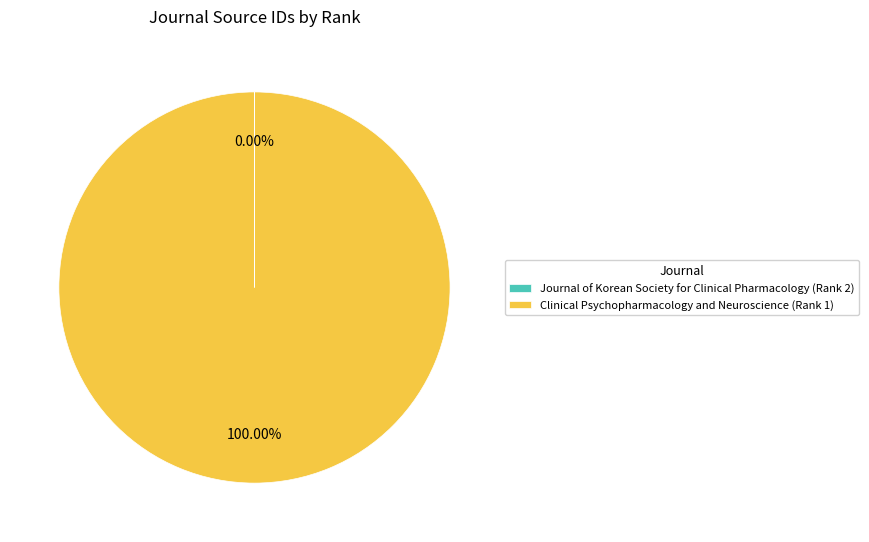

Is there a majority slice in this chart?

Yes